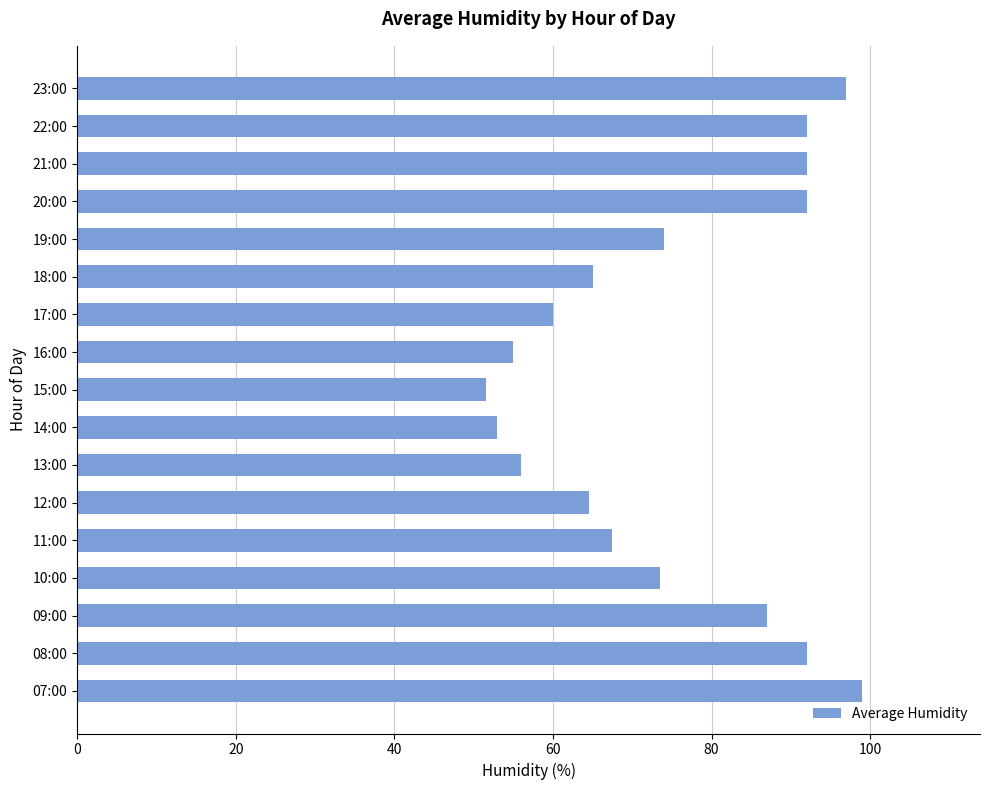

Reading top to bottom, what are all the values shown in this chart?

97.0	92.0	92.0	92.0	74.0	65.0	60.0	55.0	51.5	53.0	56.0	64.5	67.5	73.5	87.0	92.0	99.0